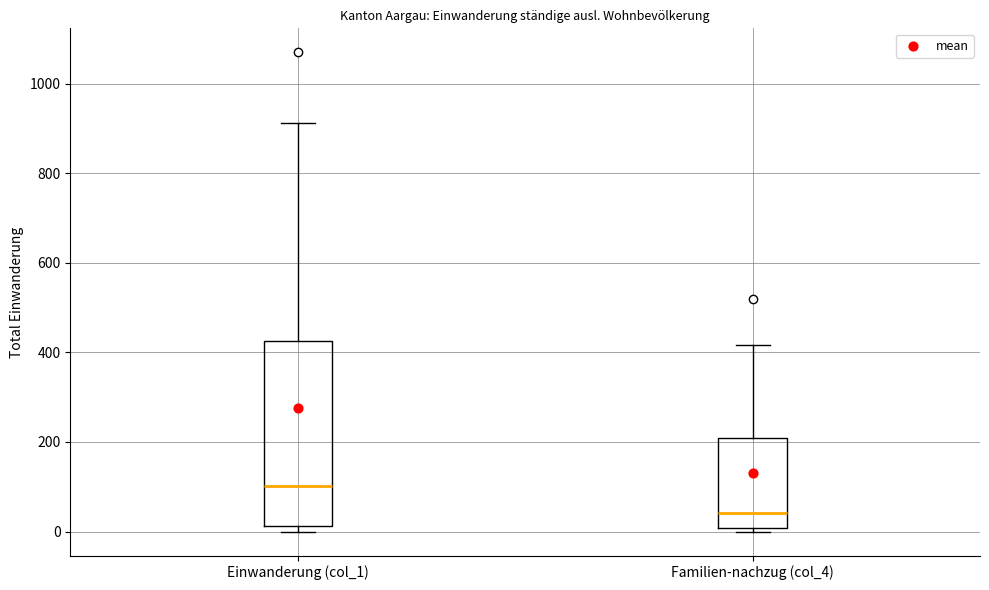

Which box's median line is the highest?

Einwanderung (col_1)